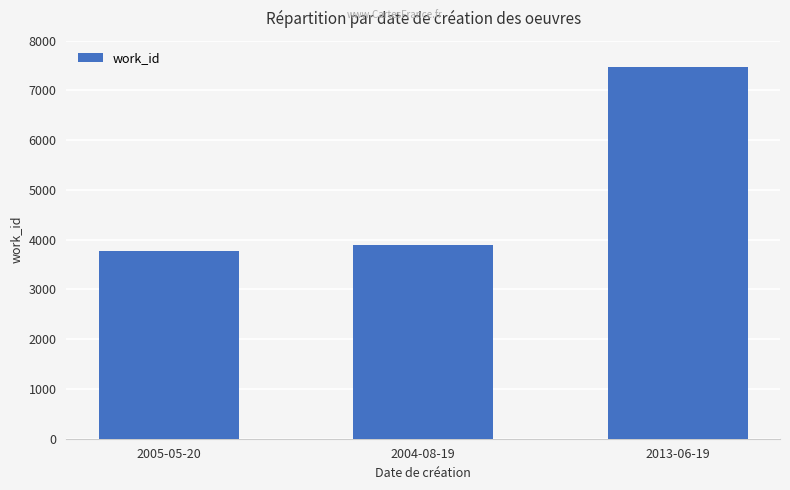

Does the chart contain any negative values?

No